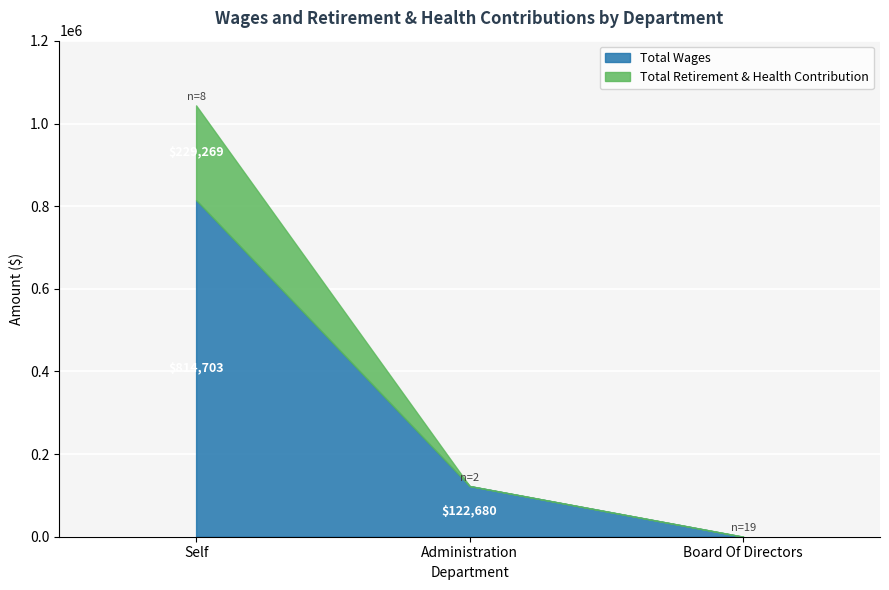

Count the number of data series in this chart.

2